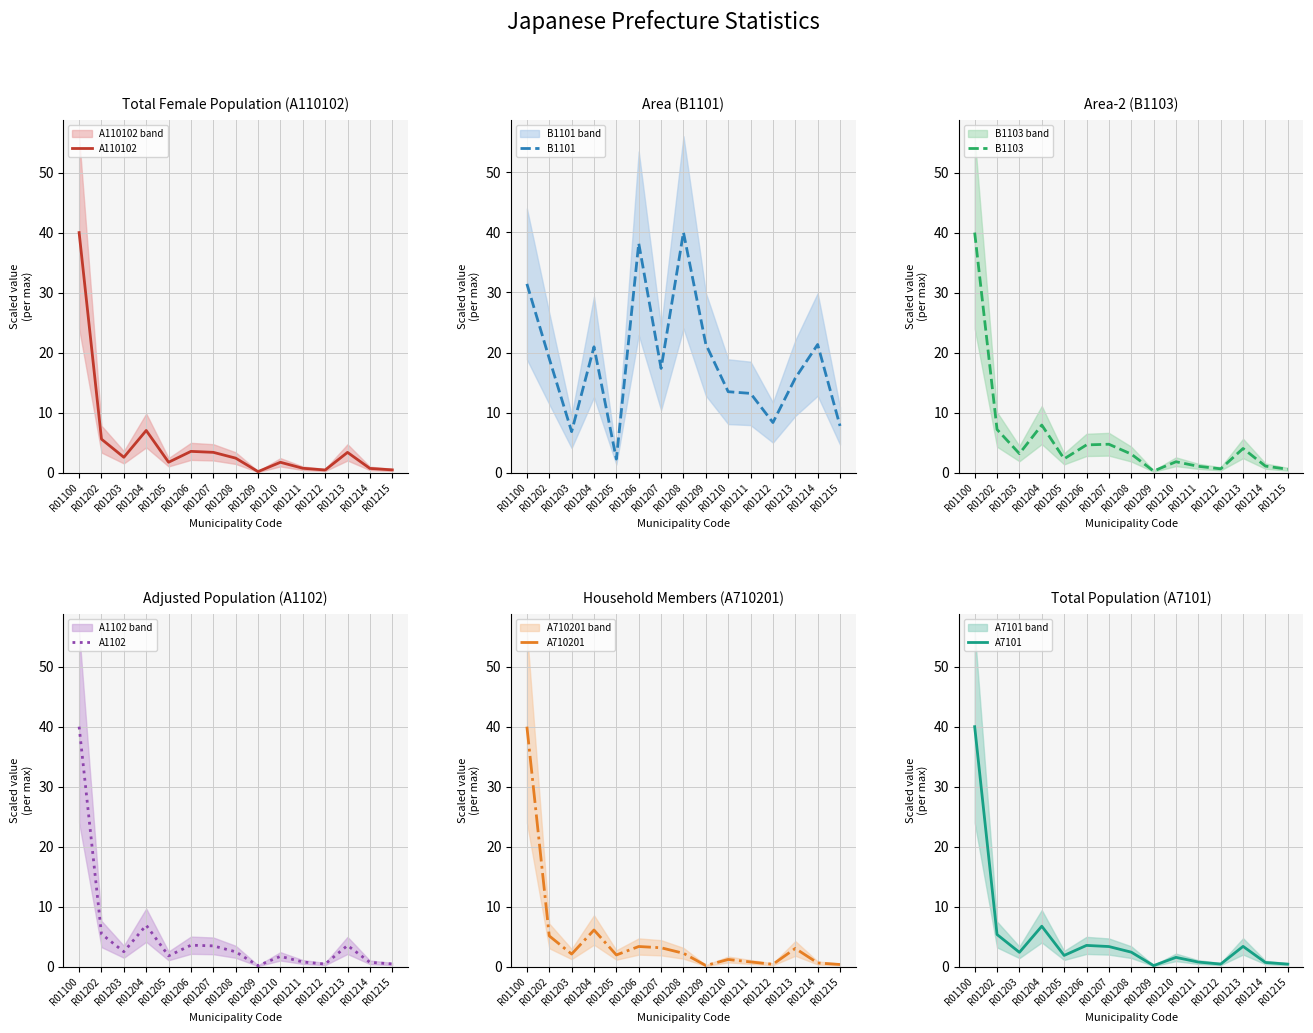

At which label does A710201 first exceed 2?

R01100